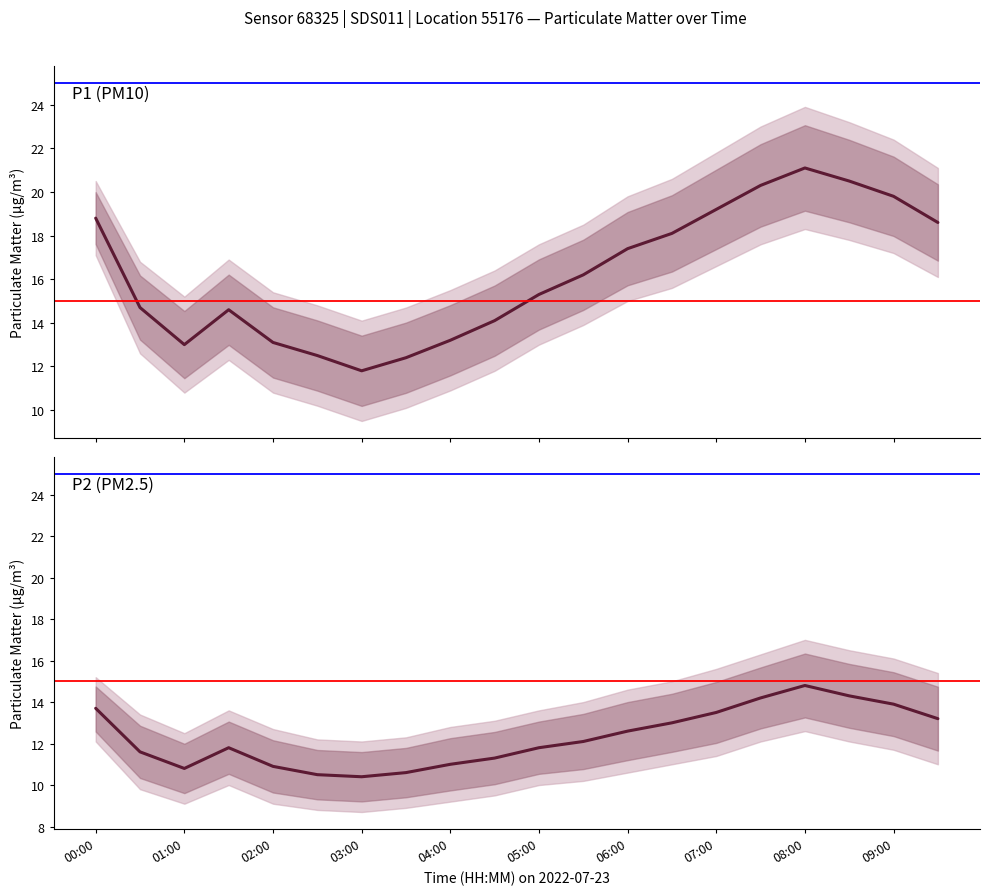

The P1 series shows 18.6 at 09:30. True or false?

True